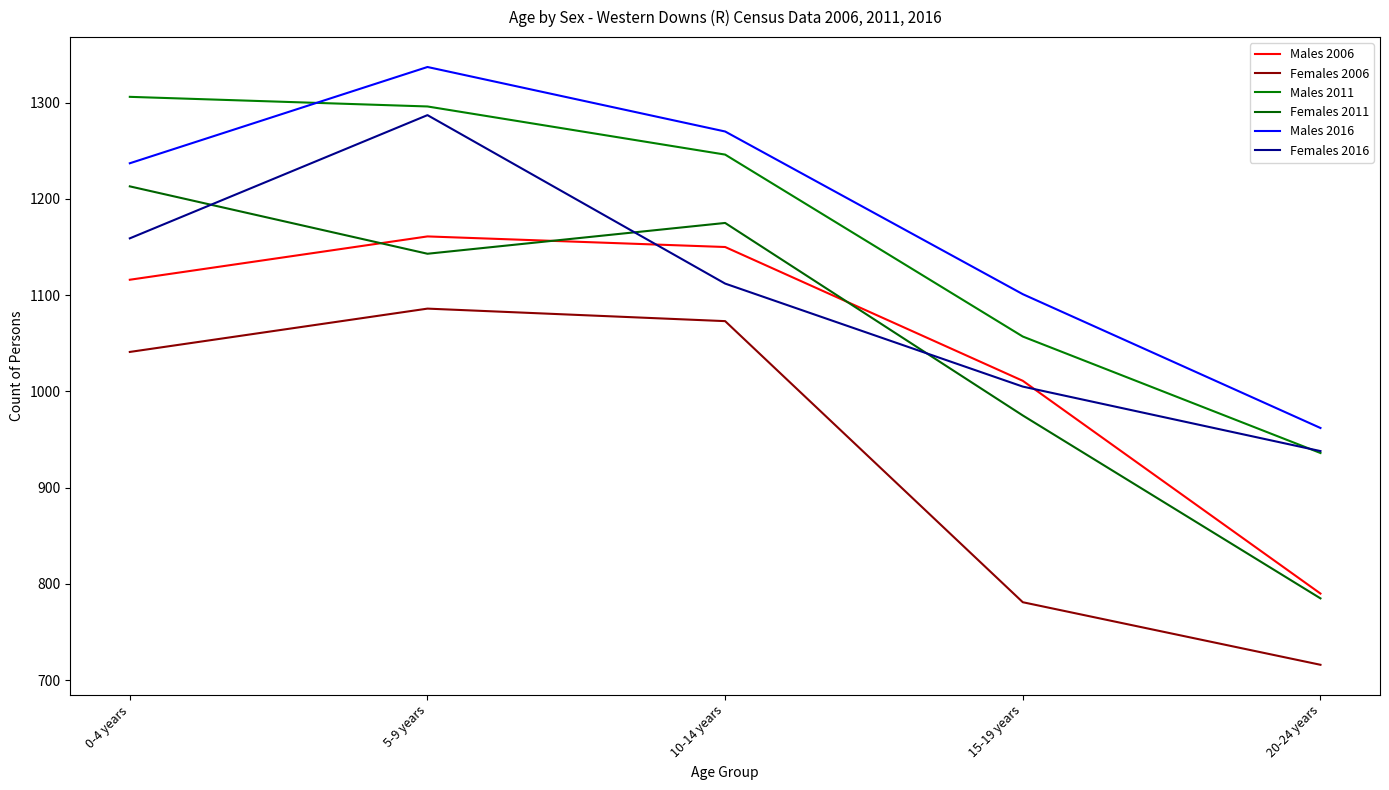

How many lines are shown in the chart?

6